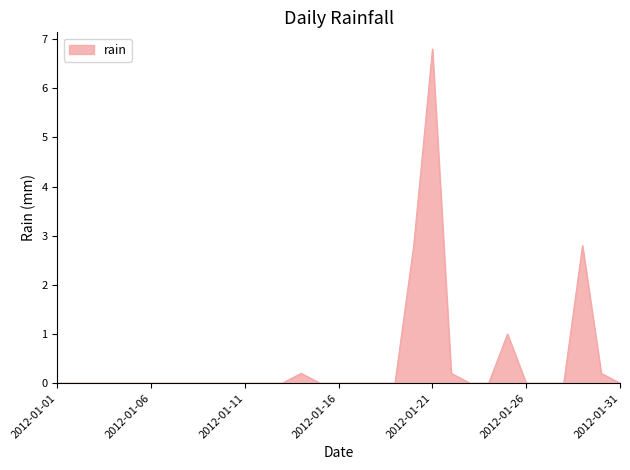

What is the greatest value displayed?

6.8